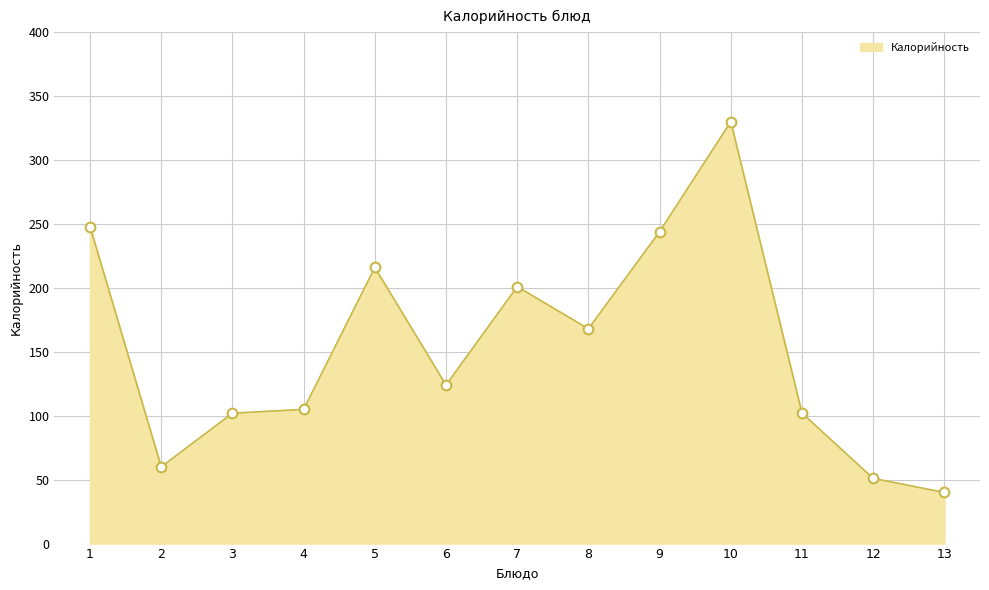

What is the approximate value at 7?

201